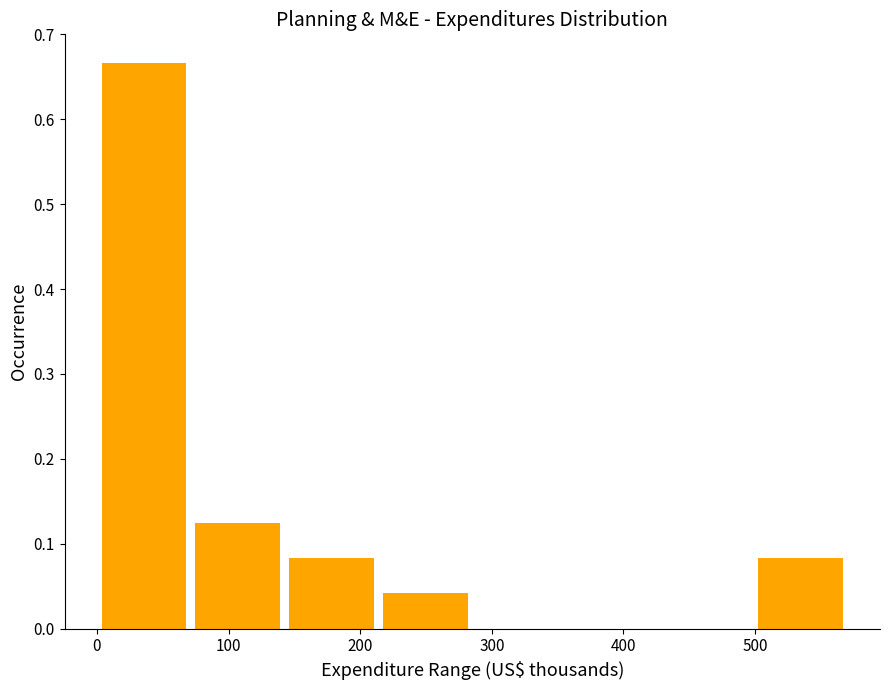

How tall is the bar that spans 0 to 70 on the x-axis? Neither the bar edges nor the heights are printed on the chart, so give them approximately, as read against the axes.

0.67